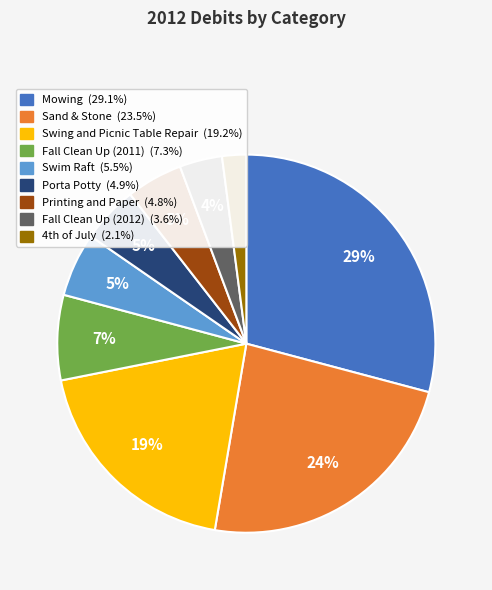

Which has a higher value, Fall Clean Up (2012) or Fall Clean Up (2011)?

Fall Clean Up (2011)